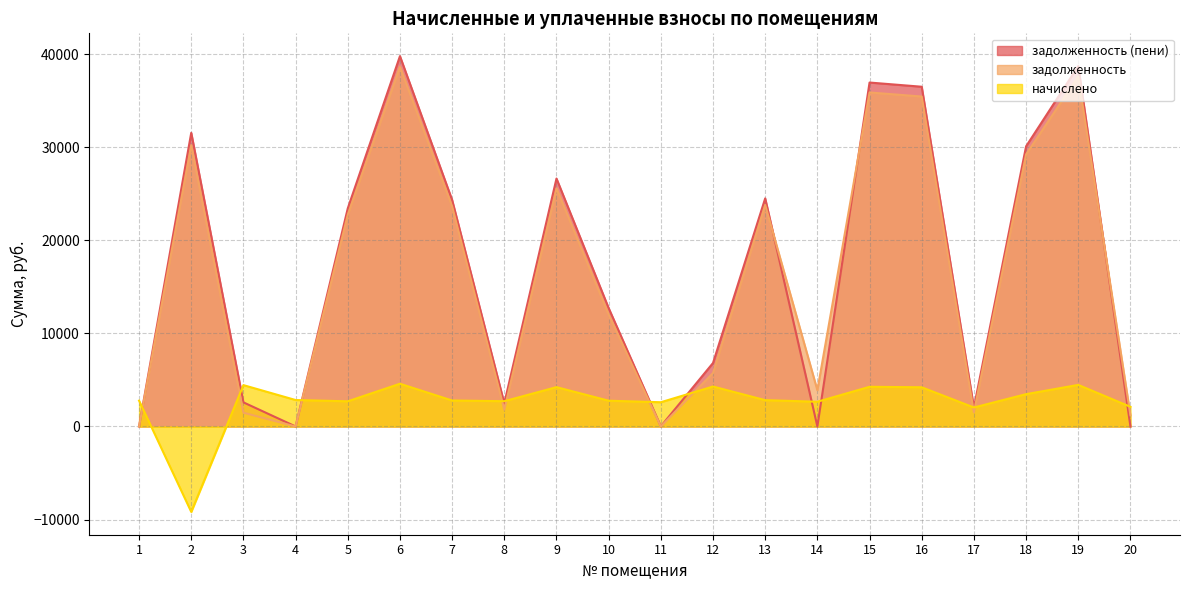

Reading left to right, what are all the values shown in this chart?

задолженность: 0.3	30216.5	1480.0	0.4	22754.5	38634.2	23636.0	1810.8	25577.7	12023.6	0.0	5746.9	23794.1	3894.1	35879.0	35440.6	1520.1	29222.9	37594.8	1196.4
задолженность (пени): 0.0	31544.5	2590.4	0.0	23430.5	39781.8	24333.5	2489.7	26634.2	12715.5	13.6	6820.1	24500.9	0.0	36944.8	36493.3	2029.7	30091.0	38711.5	0.0
начислено: 2775.1	-9179.3	4441.7	2842.1	2703.7	4590.5	2790.0	2715.6	4225.9	2767.7	2604.0	4292.9	2827.2	2656.1	4263.1	4211.0	2038.6	3472.2	4467.0	2113.0